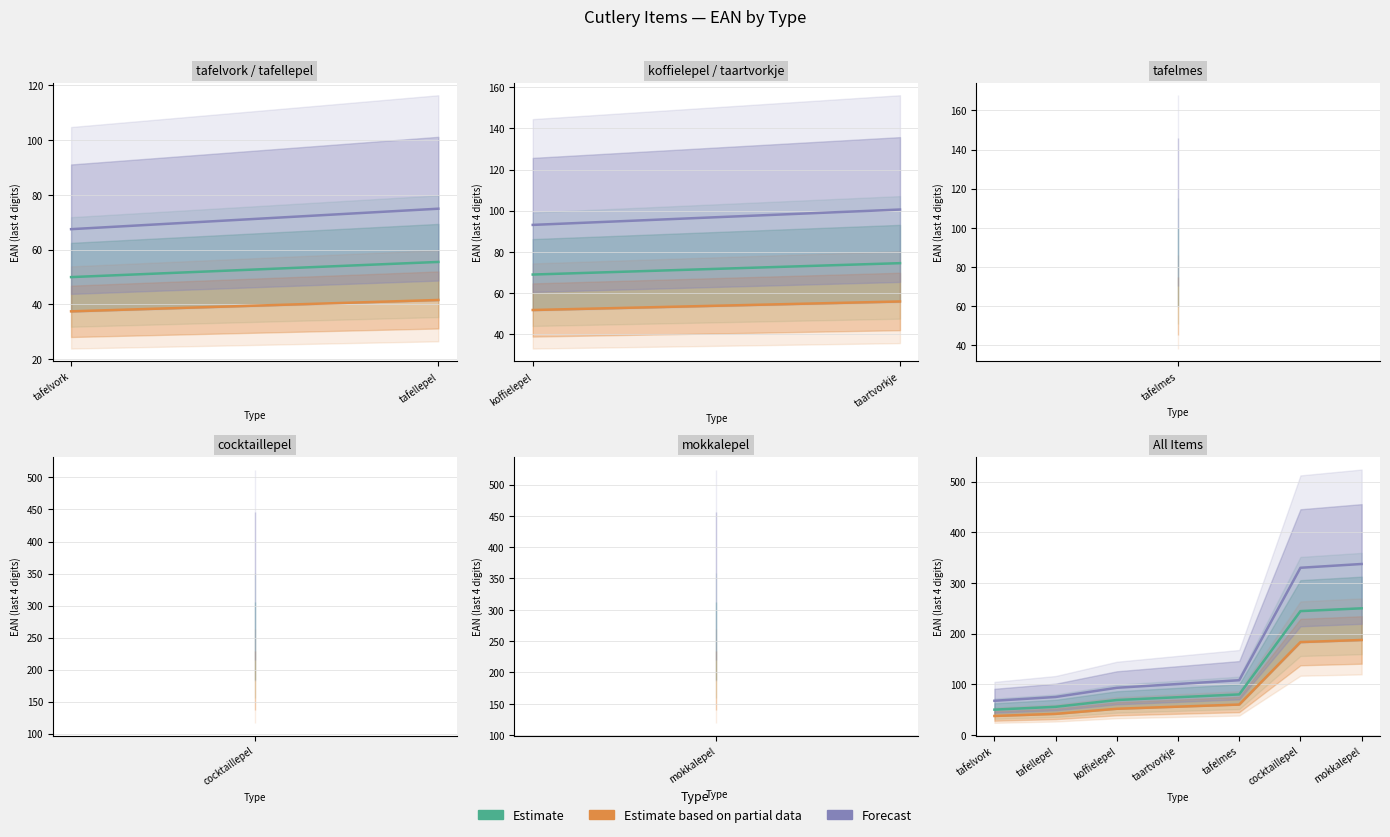

What is the label of the 7th point from the right?

tafelvork